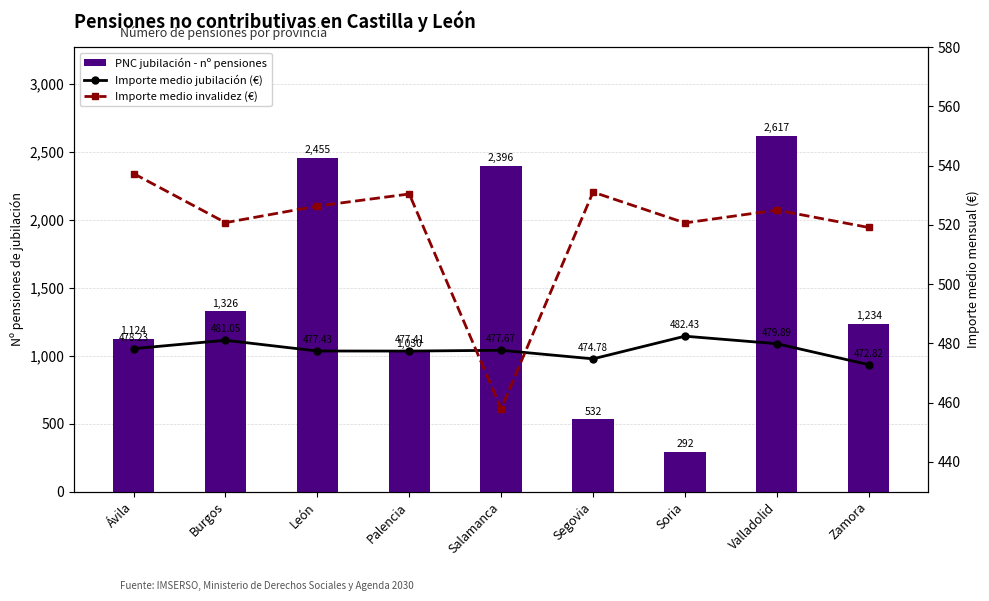

What is the value of the Importe medio invalidez (€) bar at the 6th from the left?

531.1